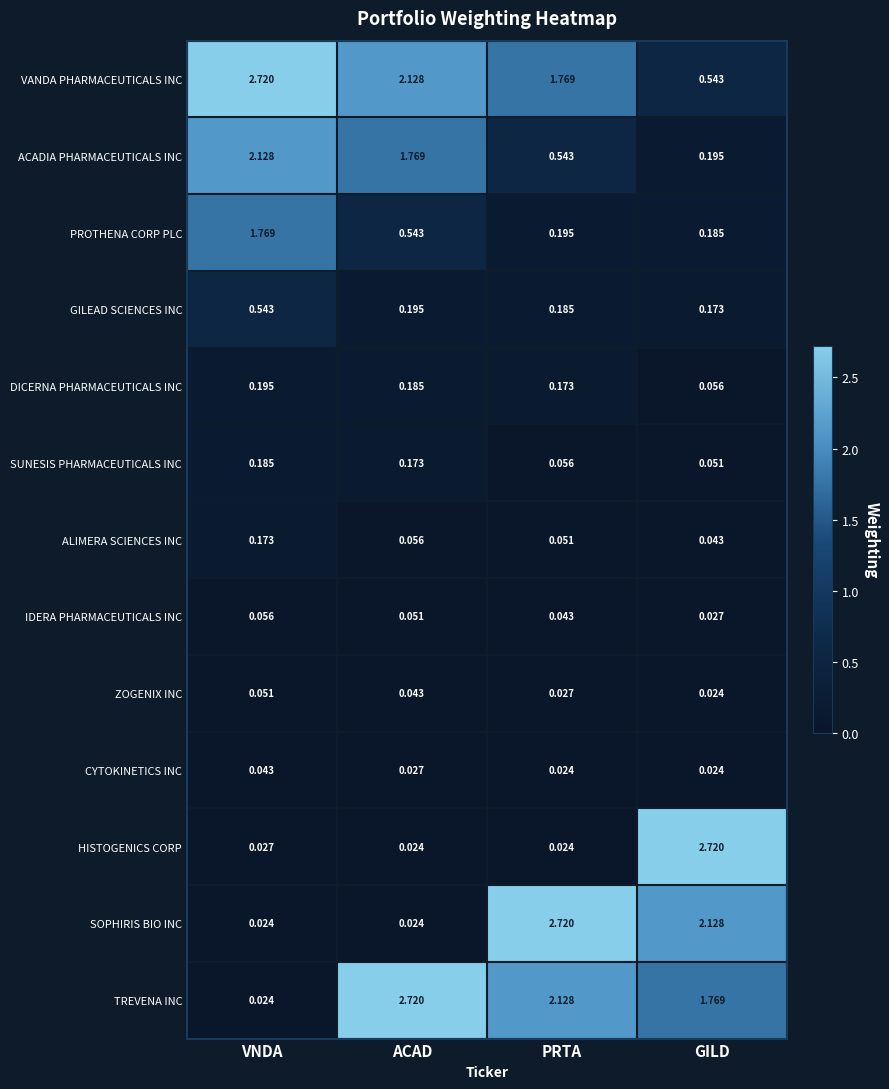

Which category has the lowest value in the VANDA PHARMACEUTICALS INC series?

GILD